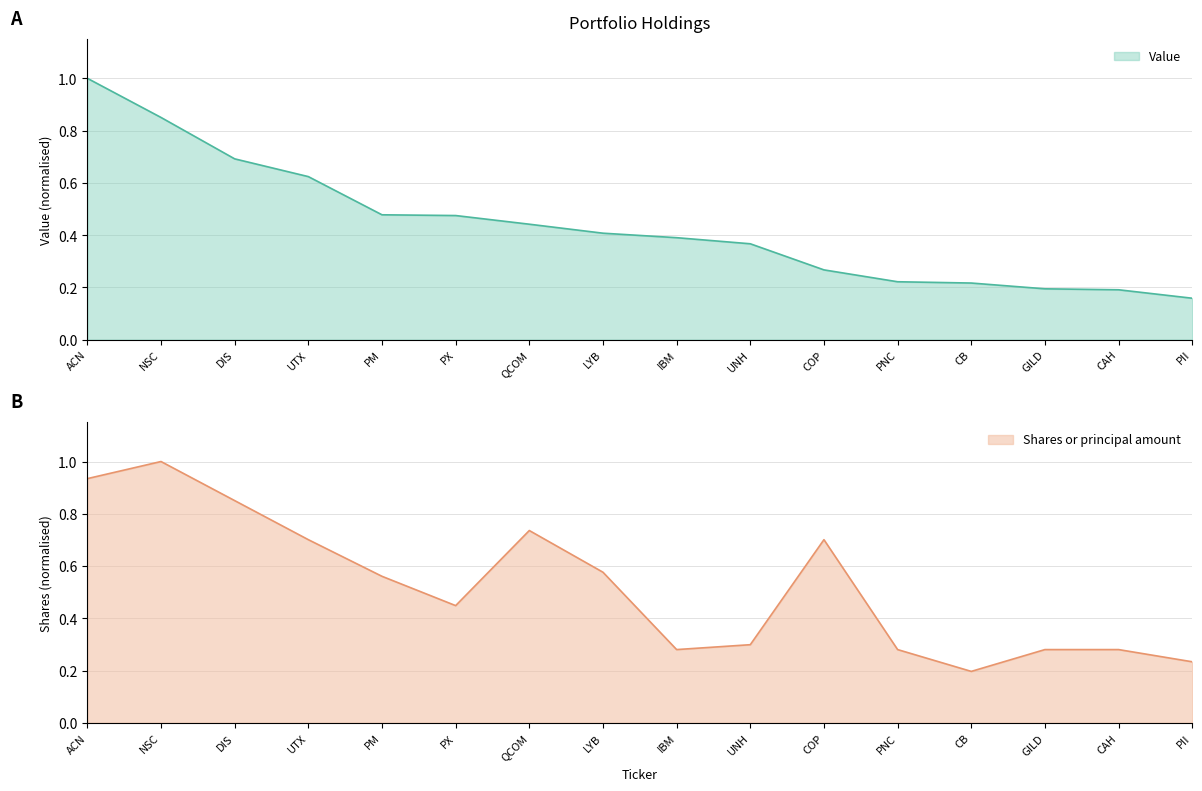

Which has a higher value, IBM or QCOM?

QCOM